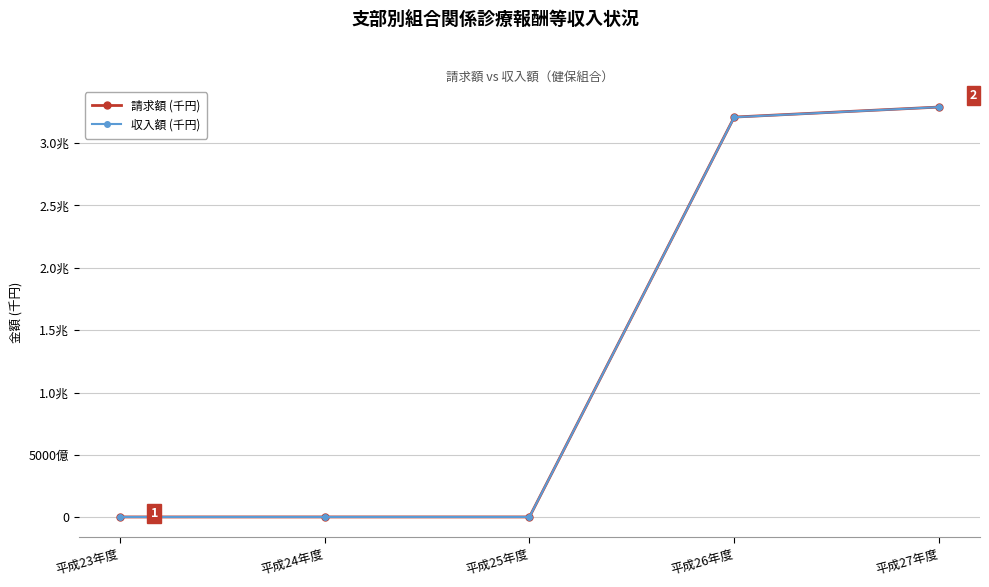

What are all the series names shown in the legend?

請求額 (千円), 収入額 (千円)